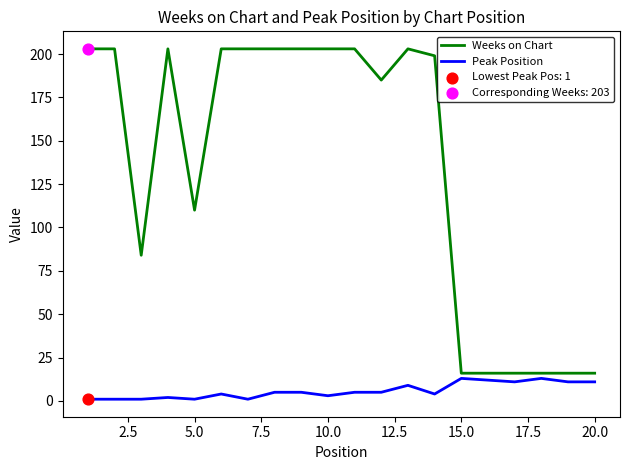

Which series has the largest total across all categories?

Weeks on Chart